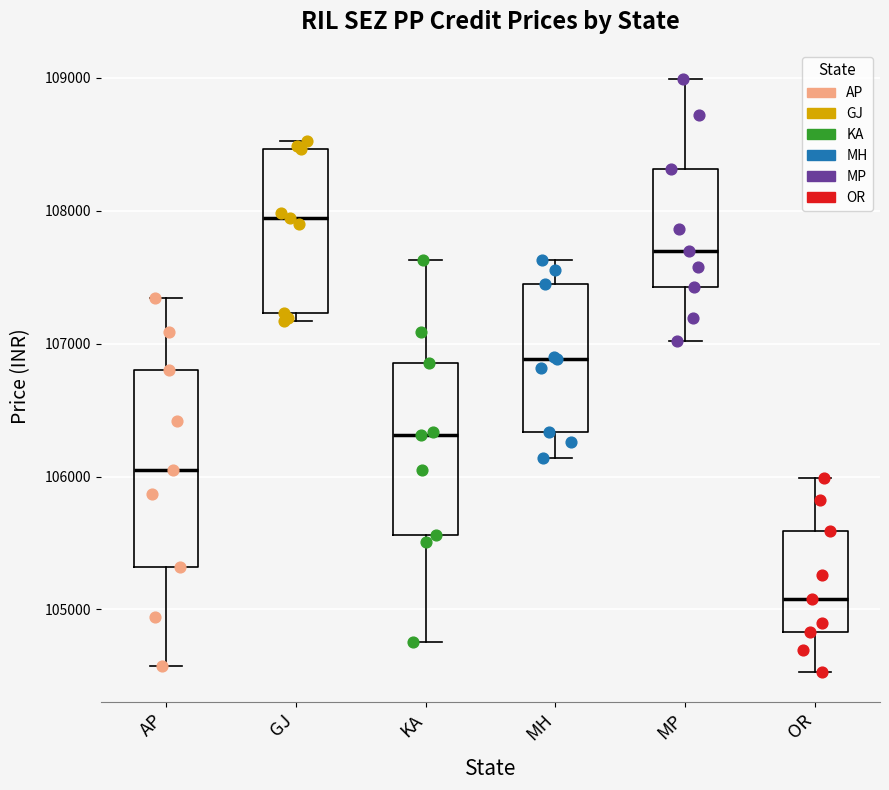

Reading left to right, read every box against the y-axis: the position of its median line, the range the box covers, and the ends of its whiskers. The values are not printed on the chart, so give them approximately, as read against the axis.

AP: median 106100, box 105300 to 106800, whiskers 104600 to 107300
GJ: median 107900, box 107200 to 108500, whiskers 107200 (just below the box's lower edge) to 108500 (just above the box's upper edge)
KA: median 106300, box 105600 to 106900, whiskers 104800 to 107600
MH: median 106900, box 106300 to 107400, whiskers 106100 to 107600
MP: median 107700, box 107400 to 108300, whiskers 107000 to 109000
OR: median 105100, box 104800 to 105600, whiskers 104500 to 106000